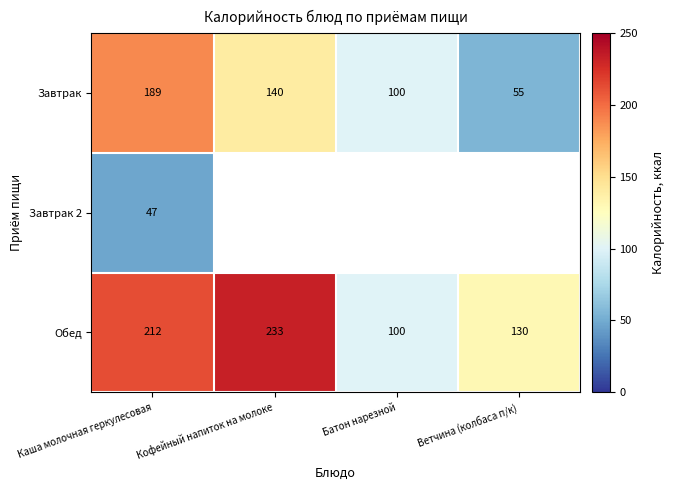

The Обед series shows 233 at Кофейный напиток на молоке. True or false?

True